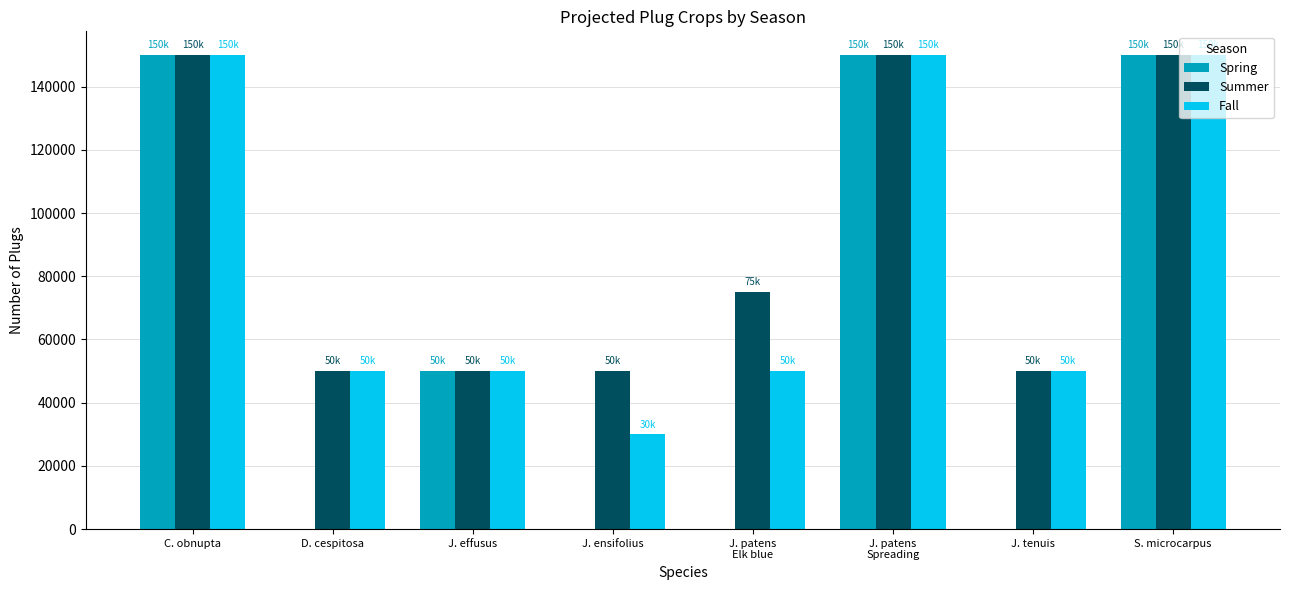

What is the total value across all series at J. tenuis?

100000